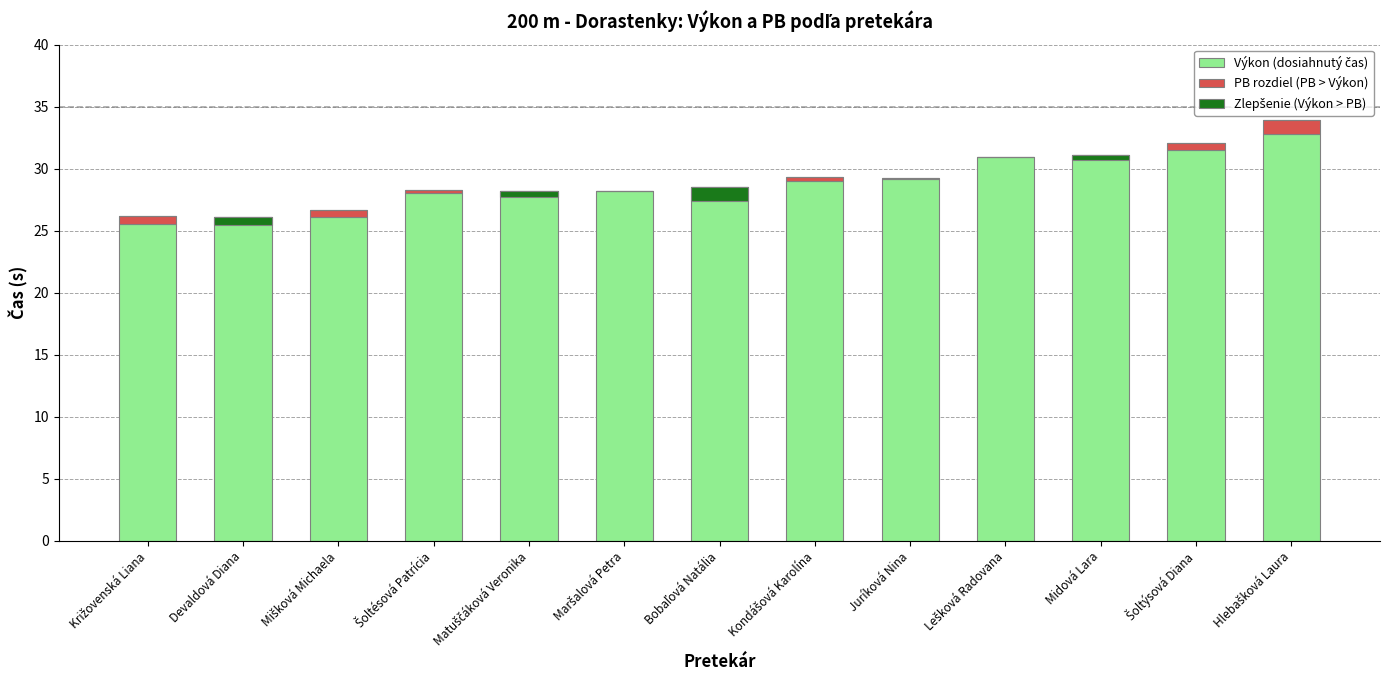

At which category is the sum across all series the highest?

Hlebašková Laura